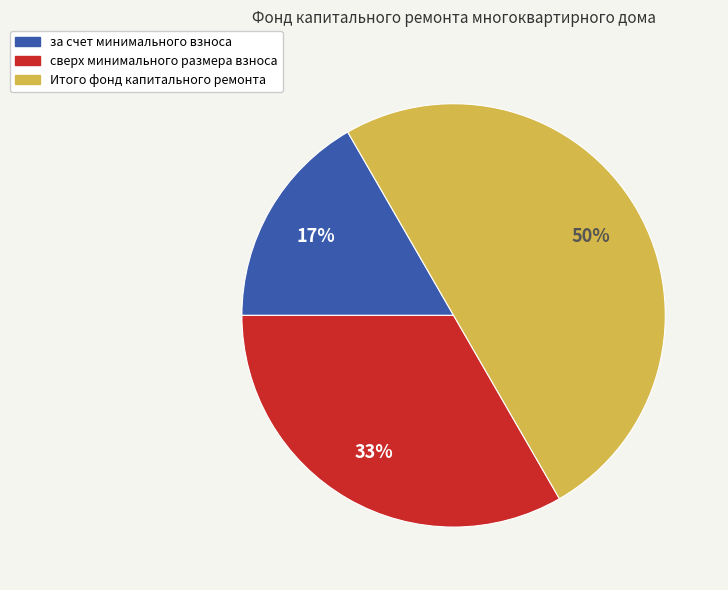

To the nearest percent, what is the combined percentage of за счет минимального взноса and сверх минимального размера взноса?

50%